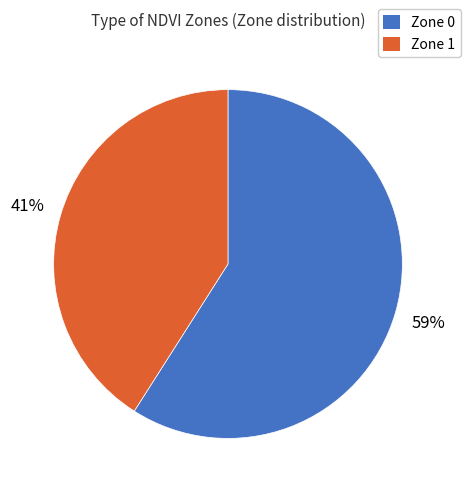

Rank the categories by value from lowest to highest.

Zone 1, Zone 0